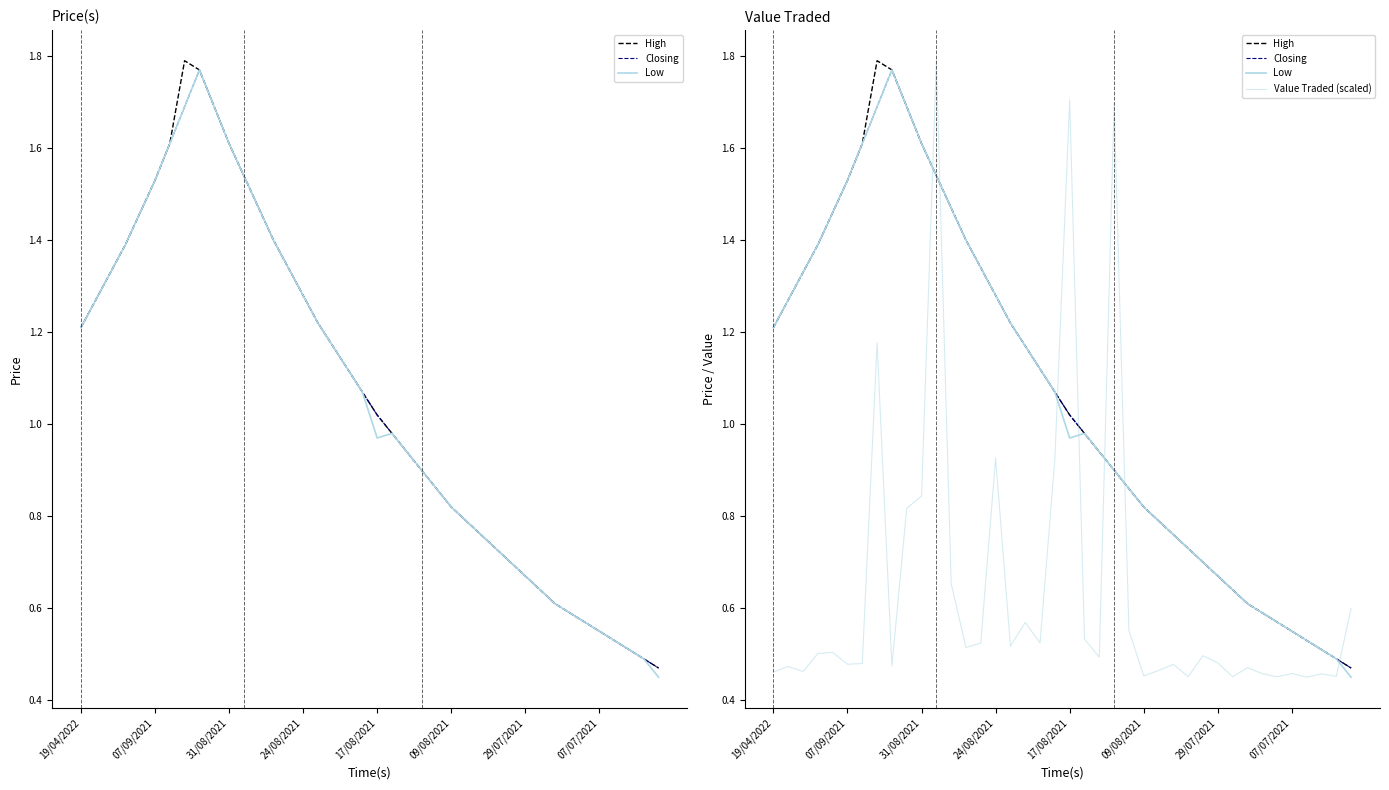

What value does the Closing series have at 11?

1.5